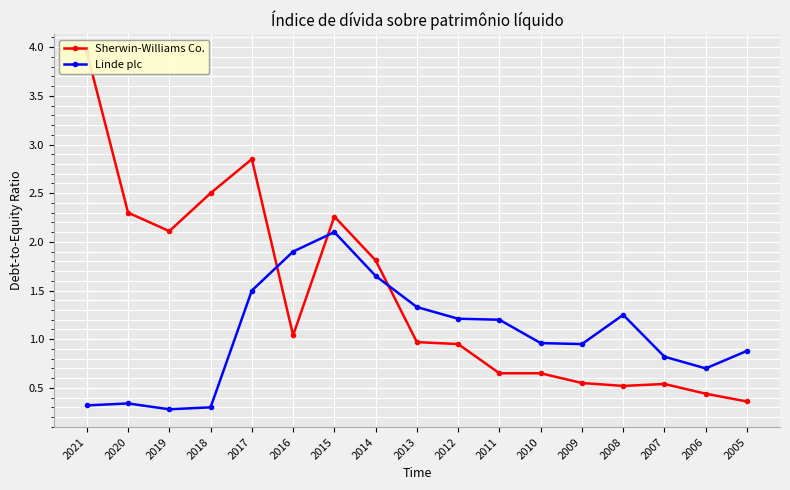

Between which two adjacent categories do Sherwin-Williams Co. and Linde plc first intersect?

2017 and 2016